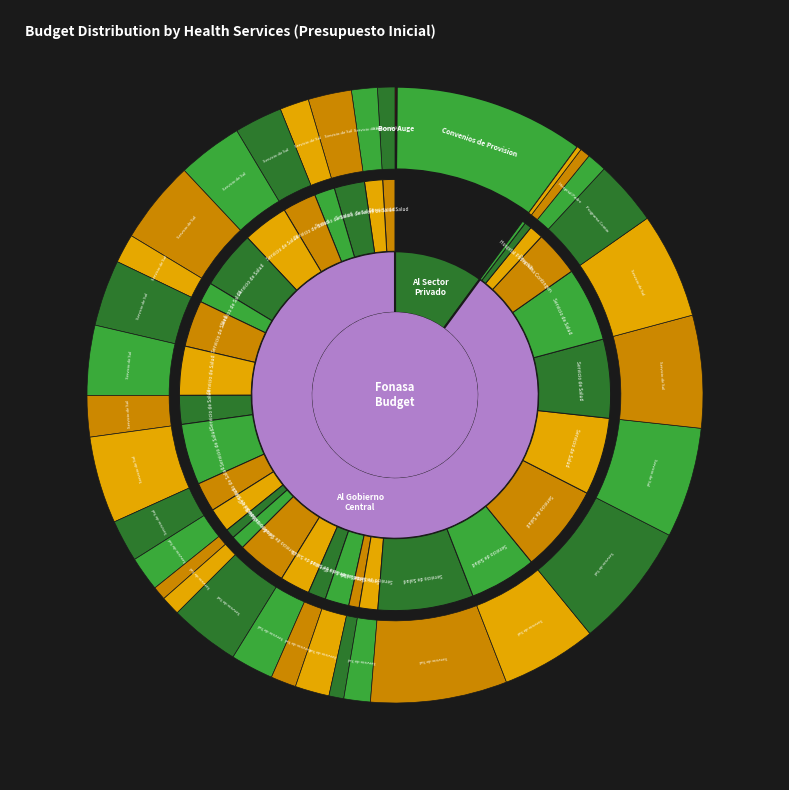

What is the change in value from Al Sector Privado to Al Gobierno Central?

+1066136014